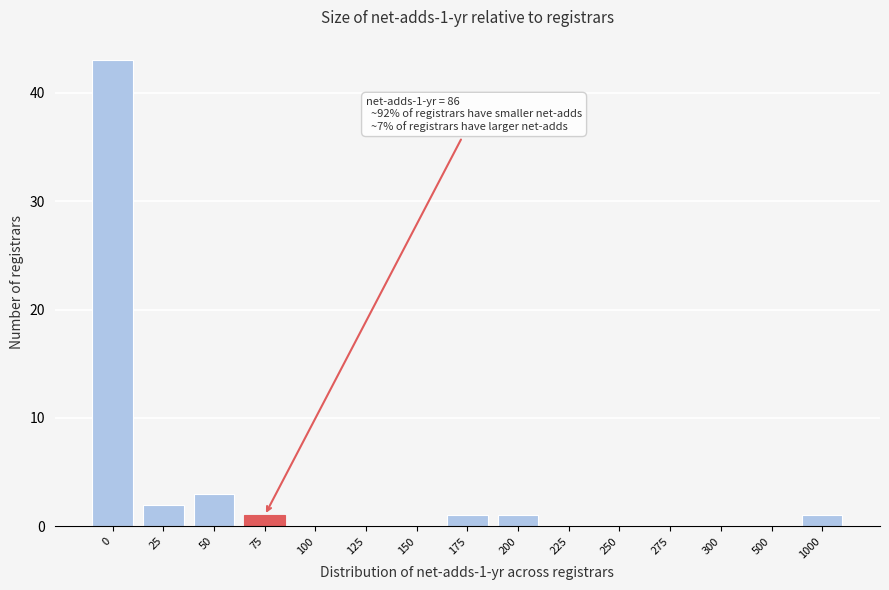

Reading left to right, extract all data points from this chart.

0=43	25=2	50=3	75=1	100=0	125=0	150=0	175=1	200=1	225=0	250=0	275=0	300=0	500=0	1000=1